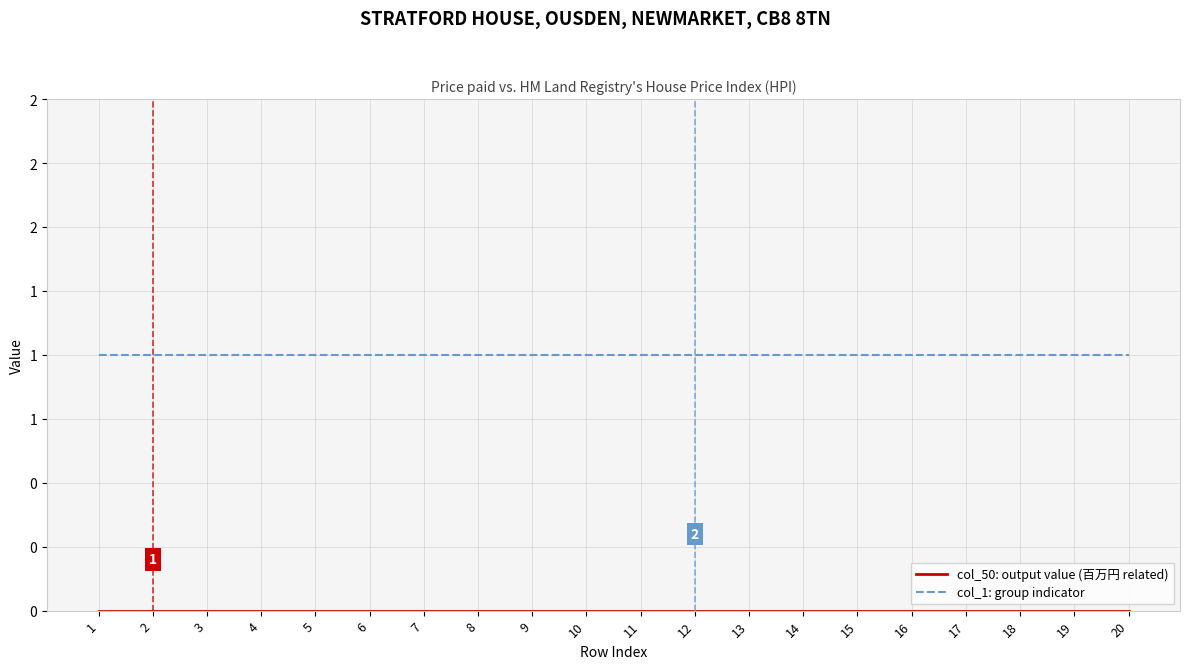

Does the chart display data point markers on the line(s)?

No